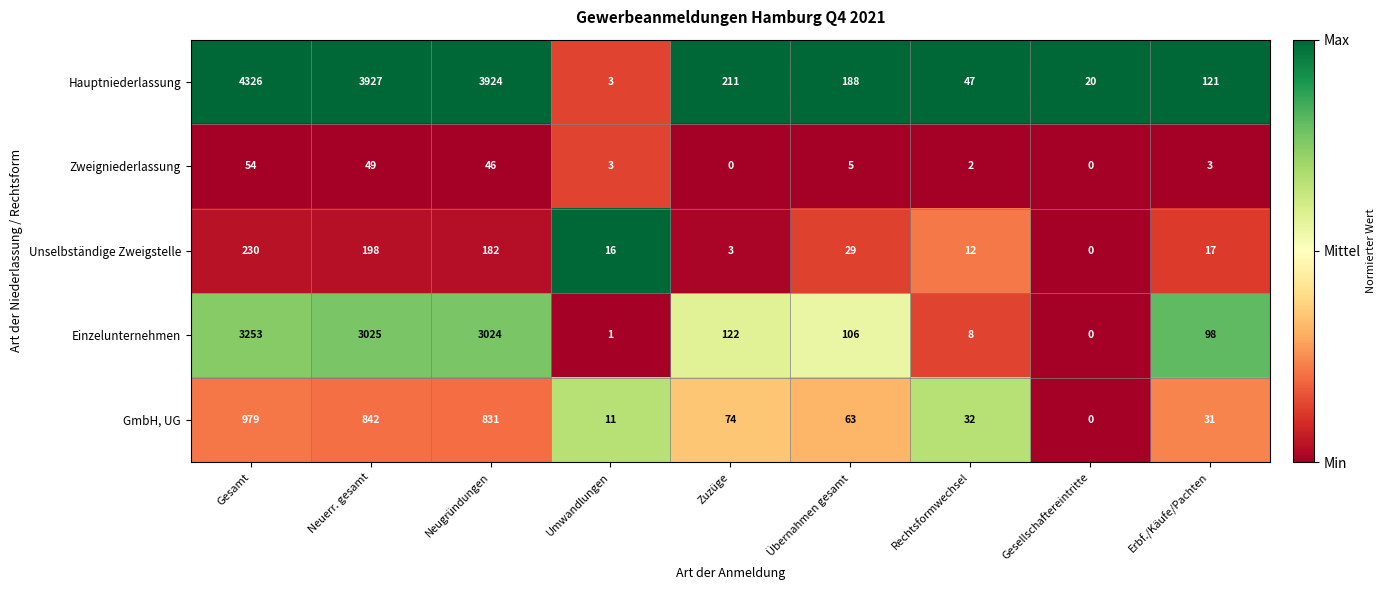

Is the value of Einzelunternehmen at Neuerr. gesamt greater than the value of Hauptniederlassung at Rechtsformwechsel?

Yes